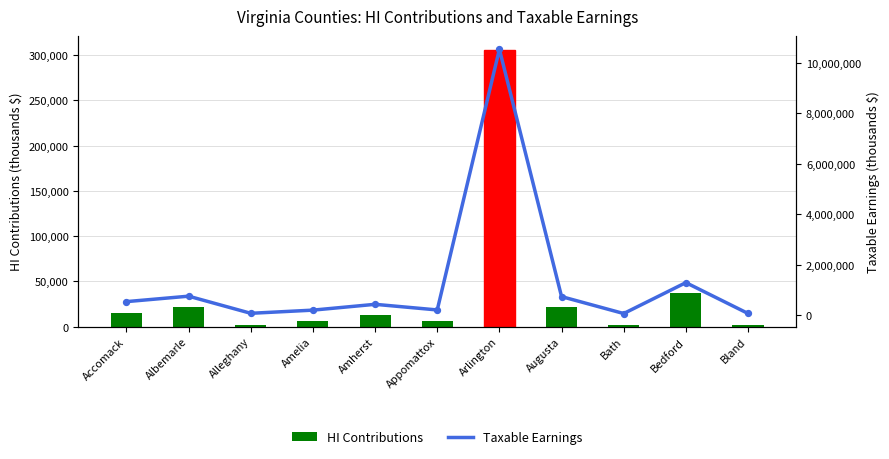

At which category is the sum across all series the highest?

Arlington